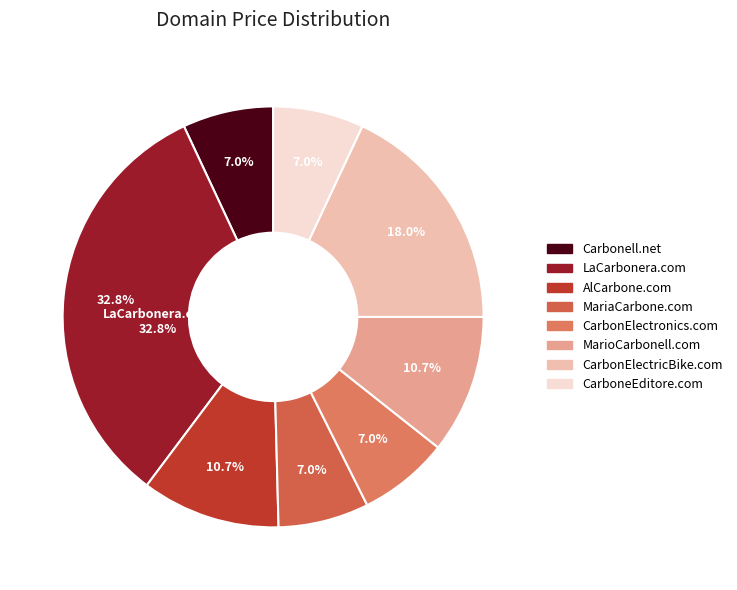

Does AlCarbone.com represent more than half of the total?

No